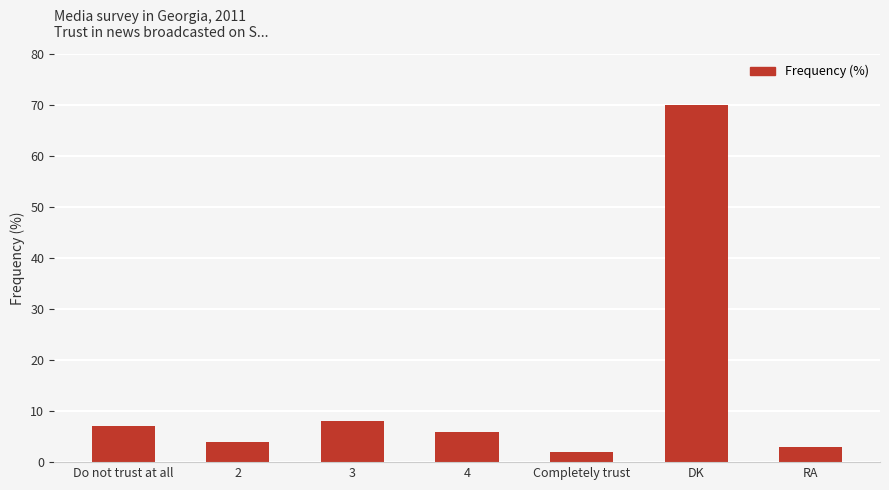

The chart shows a value of 8 at 3. True or false?

True